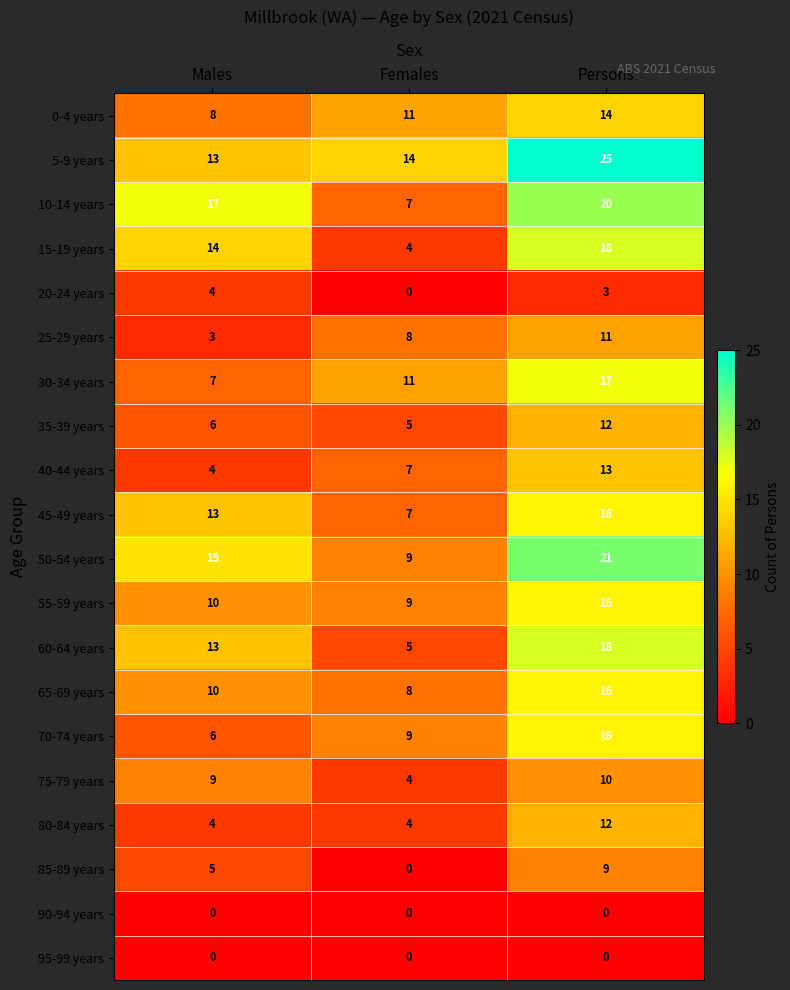

What value does the 80-84 years series have at Persons?

12